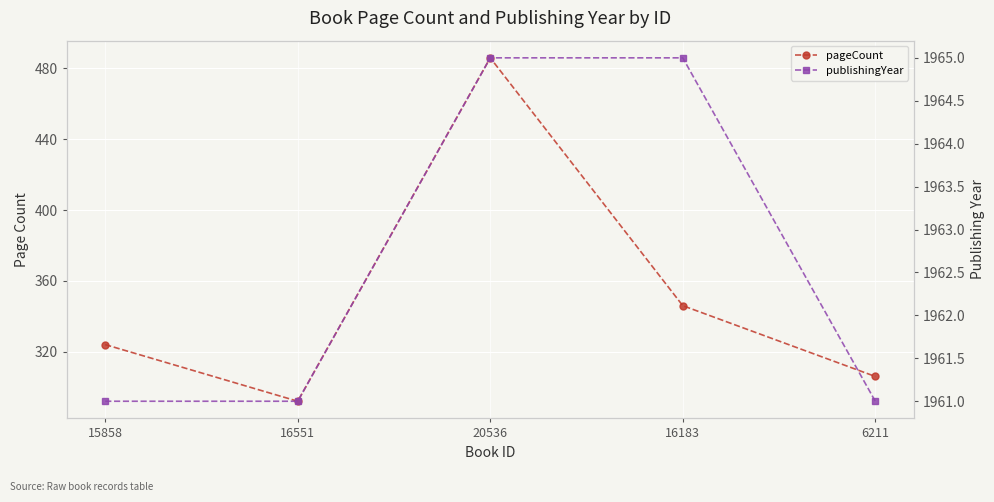

Is the value of pageCount at 15858 greater than the value of publishingYear at 16183?

No